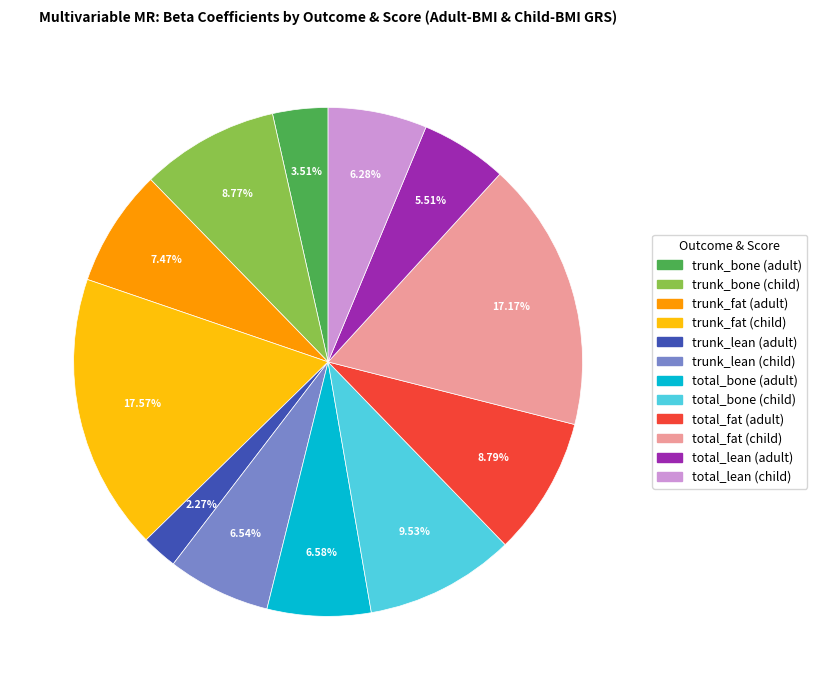

The trunk_bone (child) slice represents 1% of the pie. True or false?

False